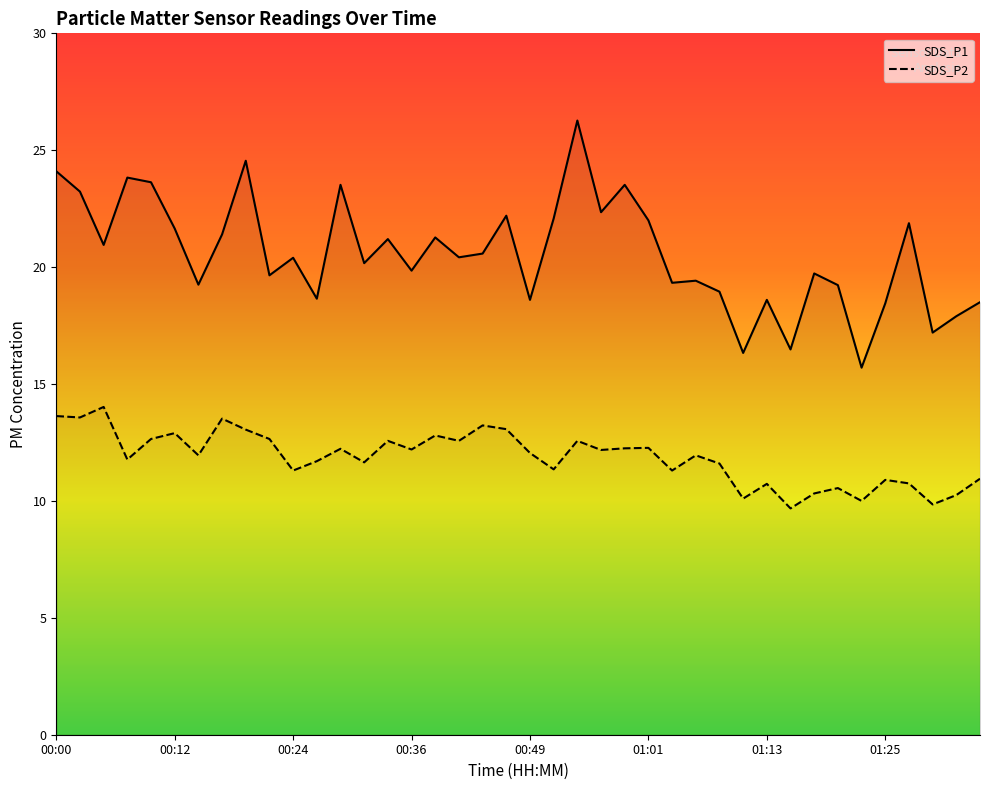

At 01:11, list the series in order from smallest to largest.

SDS_P2, SDS_P1